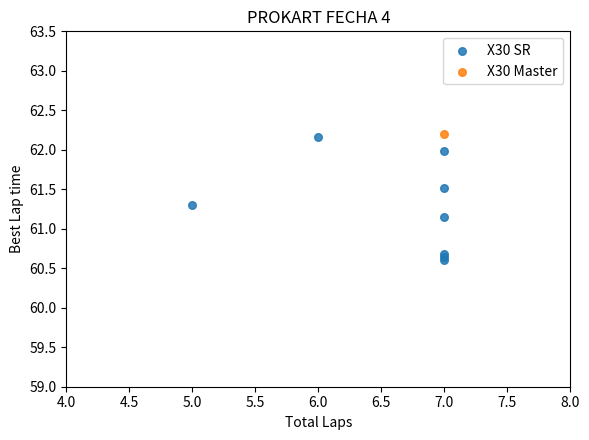

What are all the series names shown in the legend?

X30 SR, X30 Master